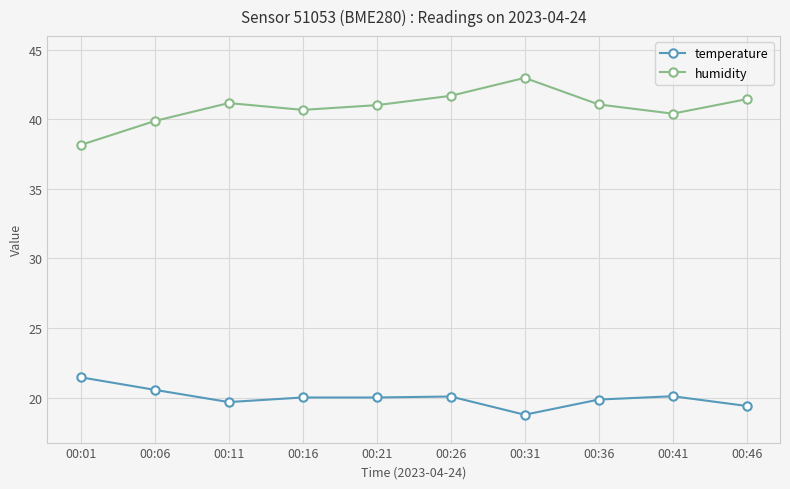

Is it true that humidity equals 41.0 at 00:21?

True